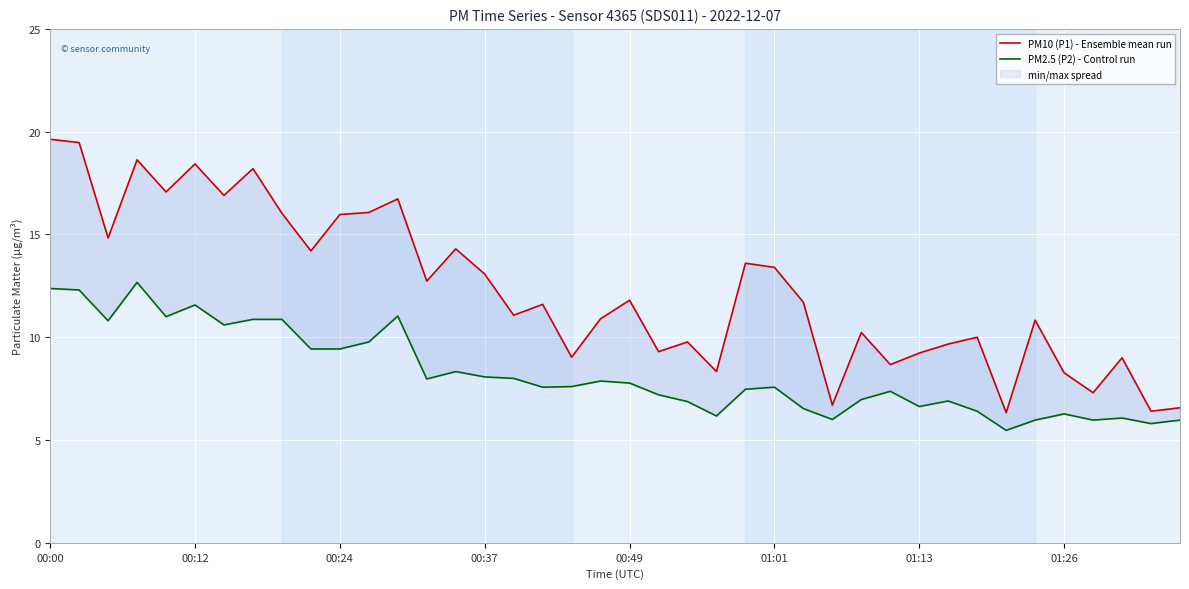

How many interior local peaks does the PM2.5 (P2) - Control run series have?

10